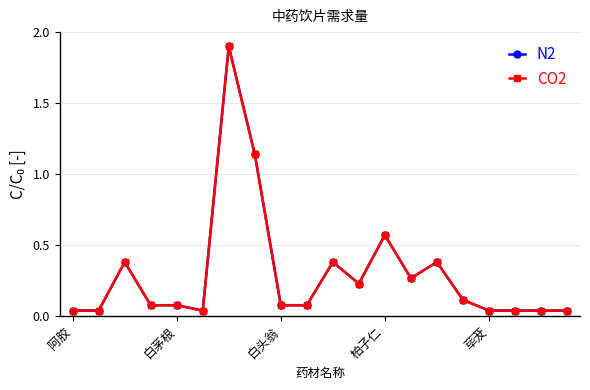

Rank the categories by N2 value from highest to lowest.

6, 7, 12, 白头翁, 10, 14, 13, 11, 15, 柏子仁, 荜茇, 8, 9, 阿胶, 白茅根, 5, 16, 17, 18, 19